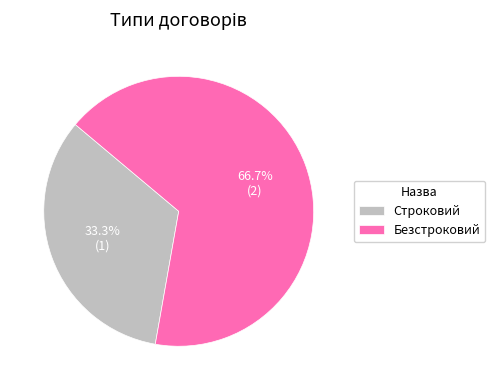

Count the number of slices in the pie.

2